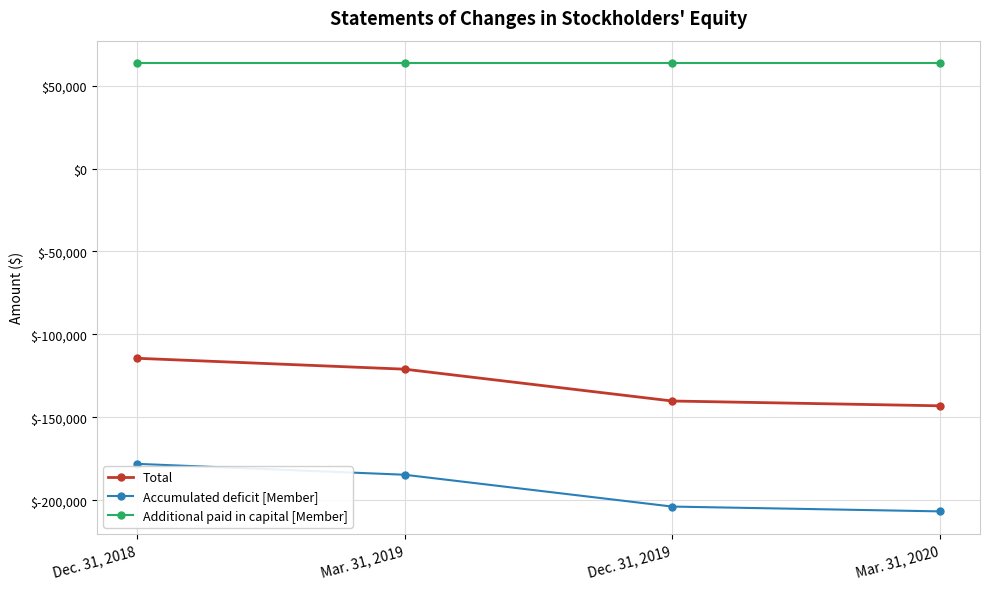

Does the chart display data point markers on the line(s)?

Yes